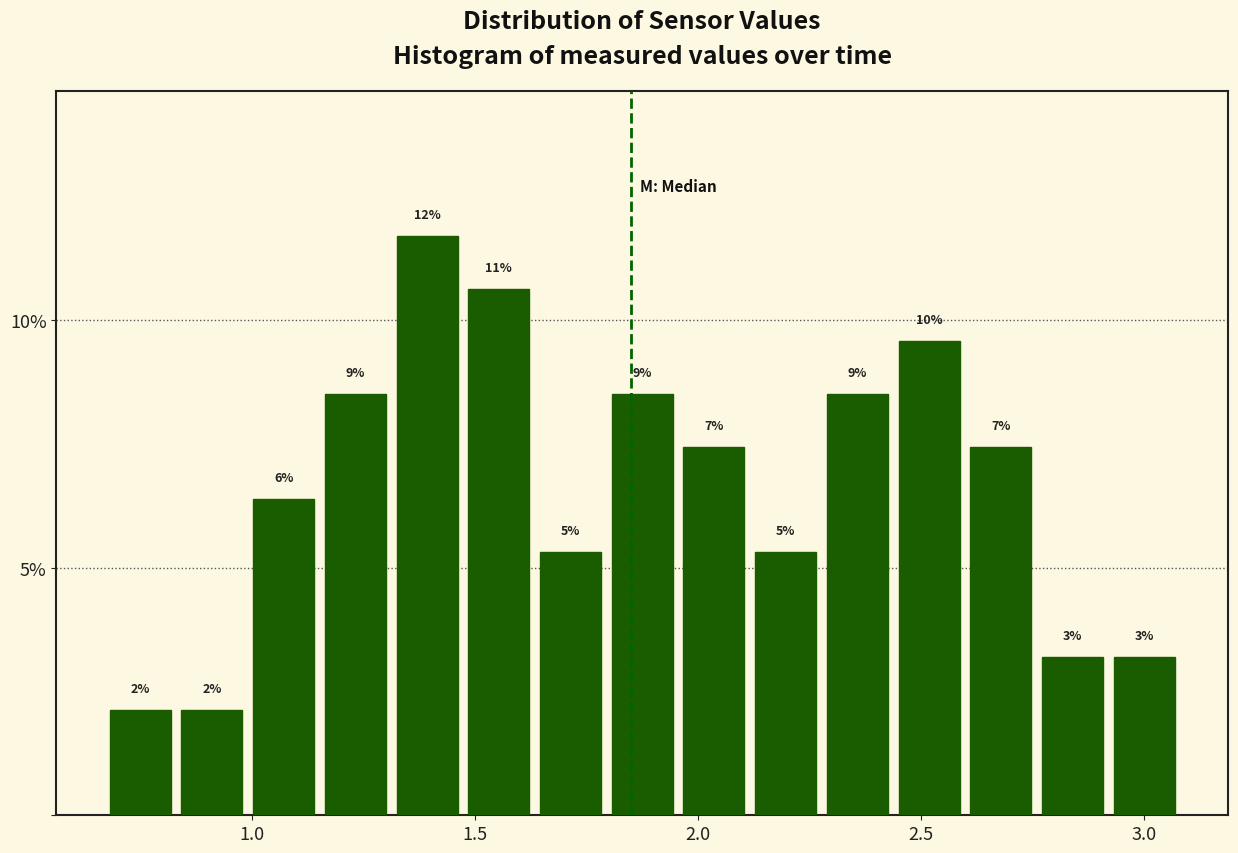

Around what value on the x-axis is the tallest bar? Give the approximate position of its centre, as read against the axis.

1.40